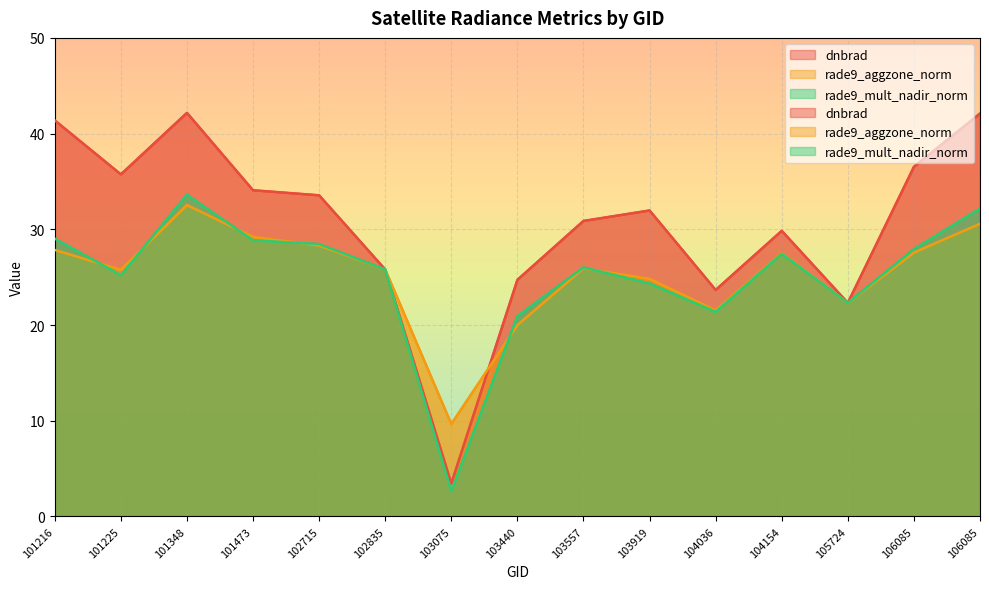

How many lines are shown in the chart?

3